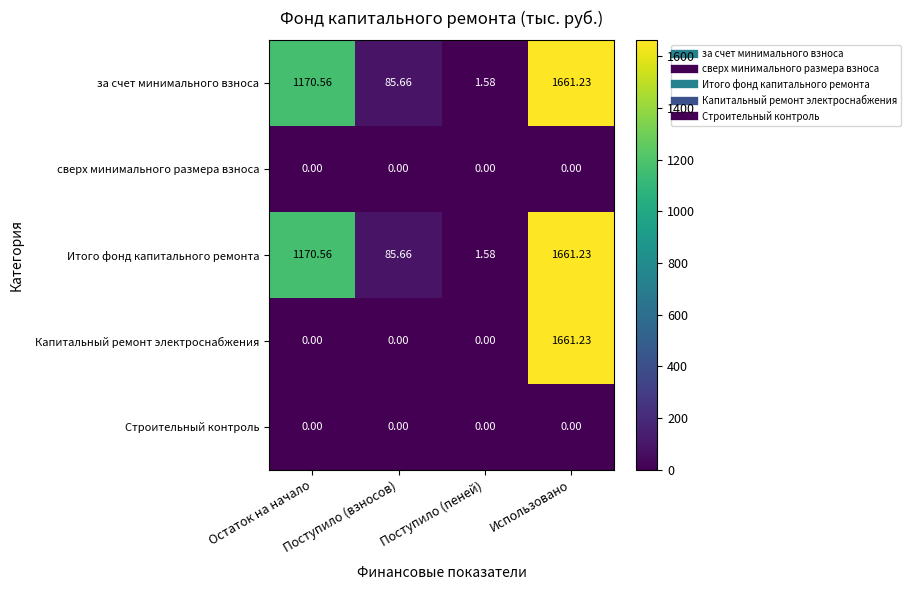

At which category is the sum across all series the highest?

Использовано